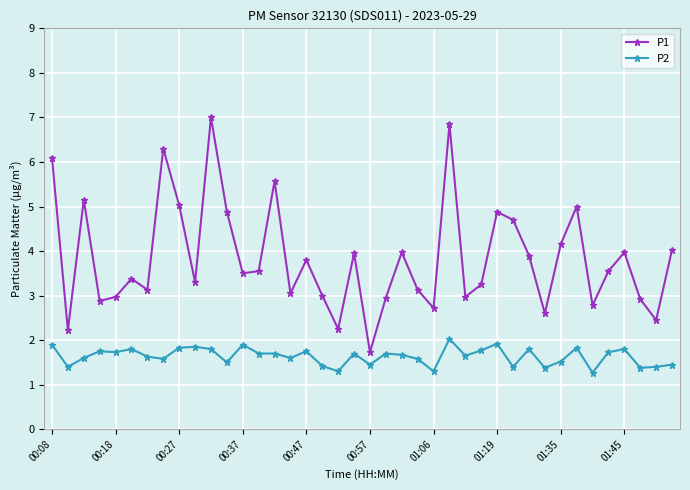

True or false: P1 and P2 intersect in this chart.

False